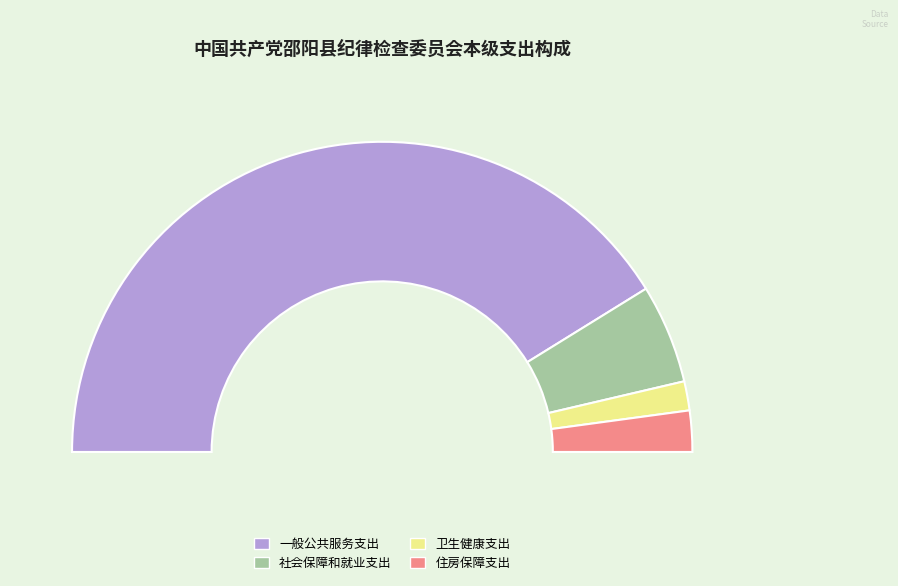

Is the sum of 一般公共服务支出 and 卫生健康支出 greater than half?

Yes